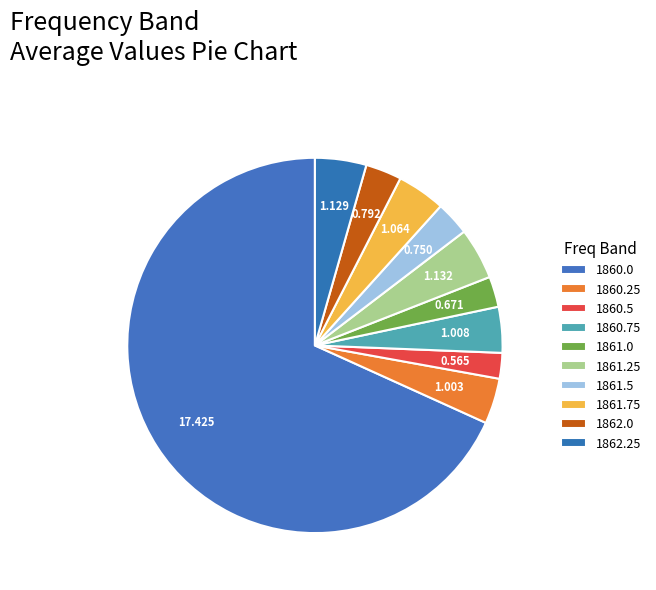

Is the sum of 1.064 and 1.003 greater than half?

No